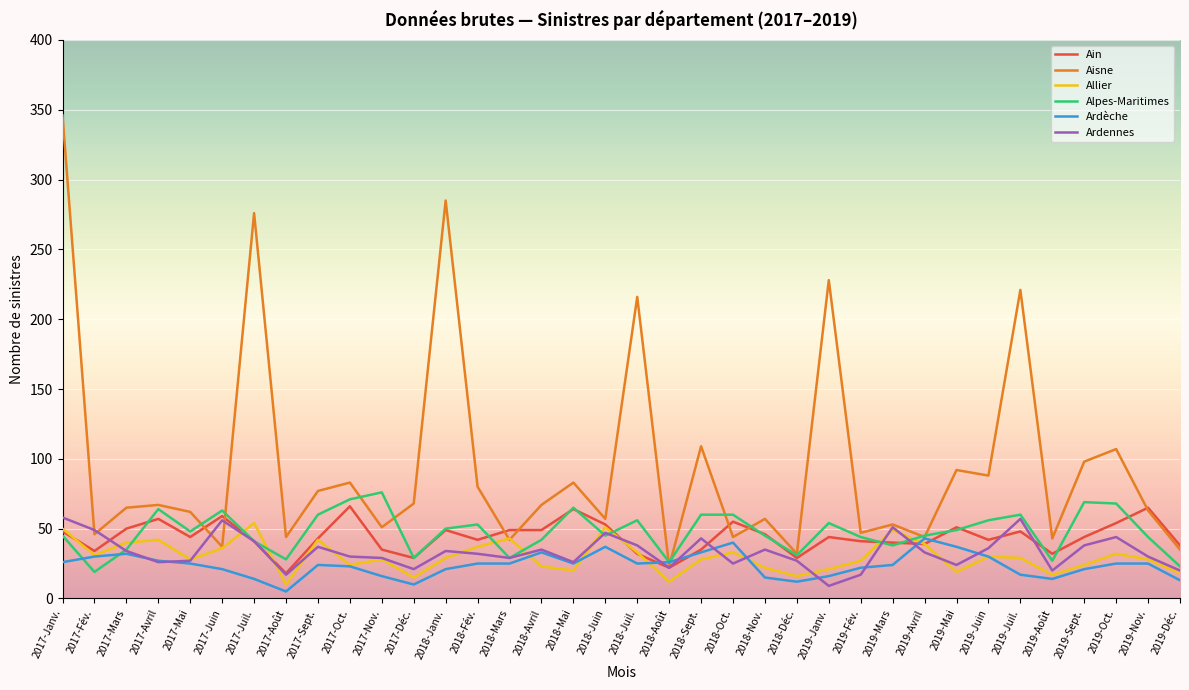

Which category has the highest value across all series?

2017-Janv.